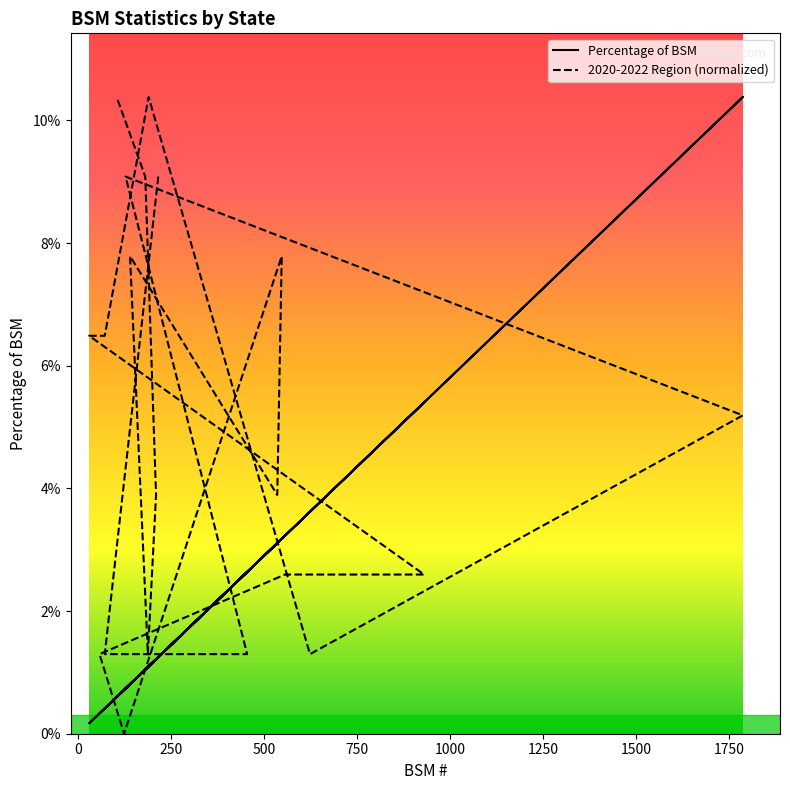

What is the difference between the second highest and second lowest values in the Percentage of BSM series?

0.1